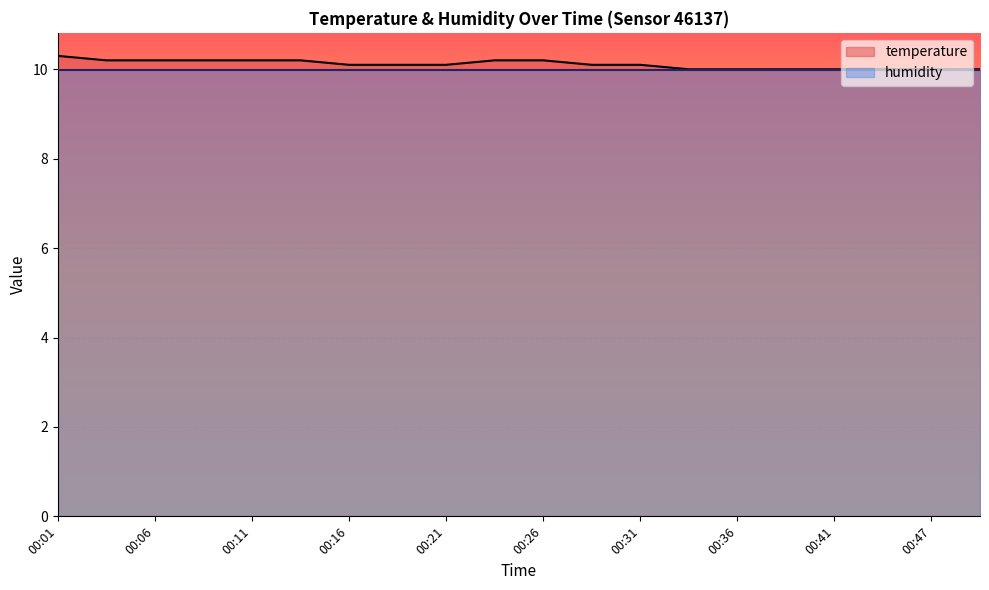

Which has a higher value, 00:01 or 00:44?

00:01